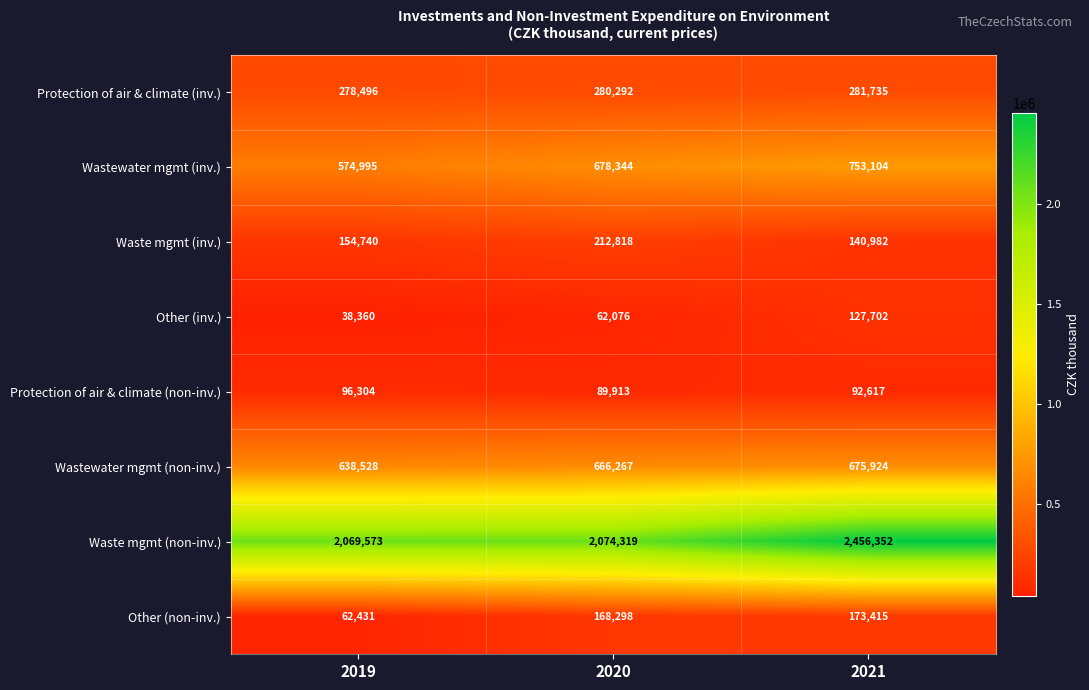

What is the sum of the Wastewater mgmt (non-inv.) values at 2021 and 2020?

1342191